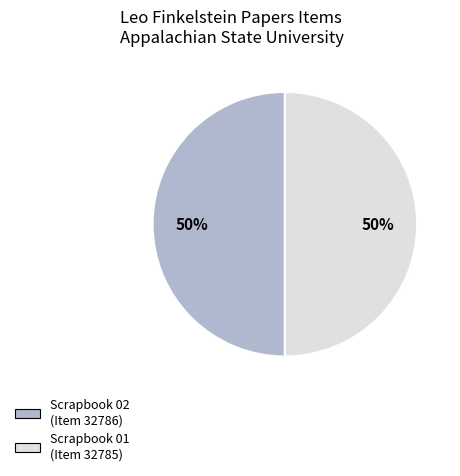

To the nearest percent, what is the average slice percentage?

50%